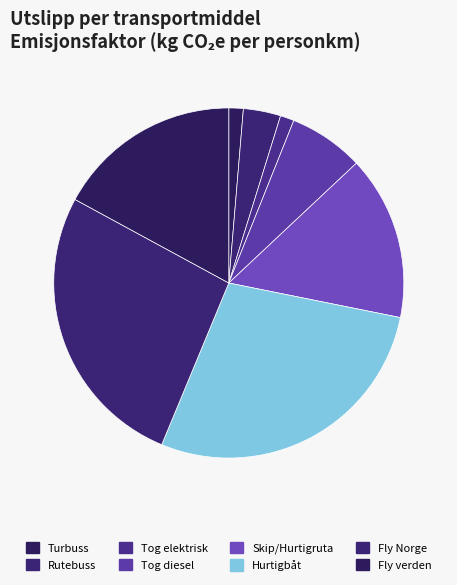

Rank the categories by value from lowest to highest.

Tog elektrisk, Turbuss, Rutebuss, Tog diesel, Skip/Hurtigruta, Fly verden, Fly Norge, Hurtigbåt